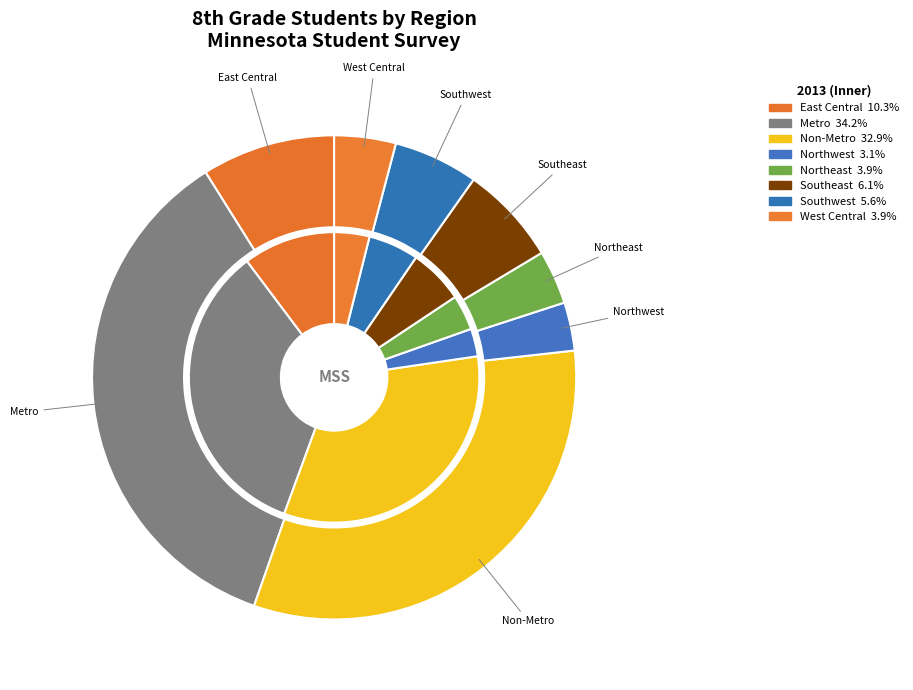

Rank the categories by value from highest to lowest.

Metro, Non-Metro, East Central, Southeast, Southwest, West Central, Northeast, Northwest